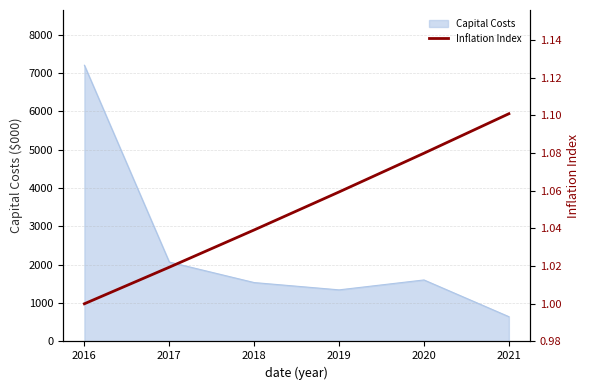

Count the values in the range 1 to 2.

6